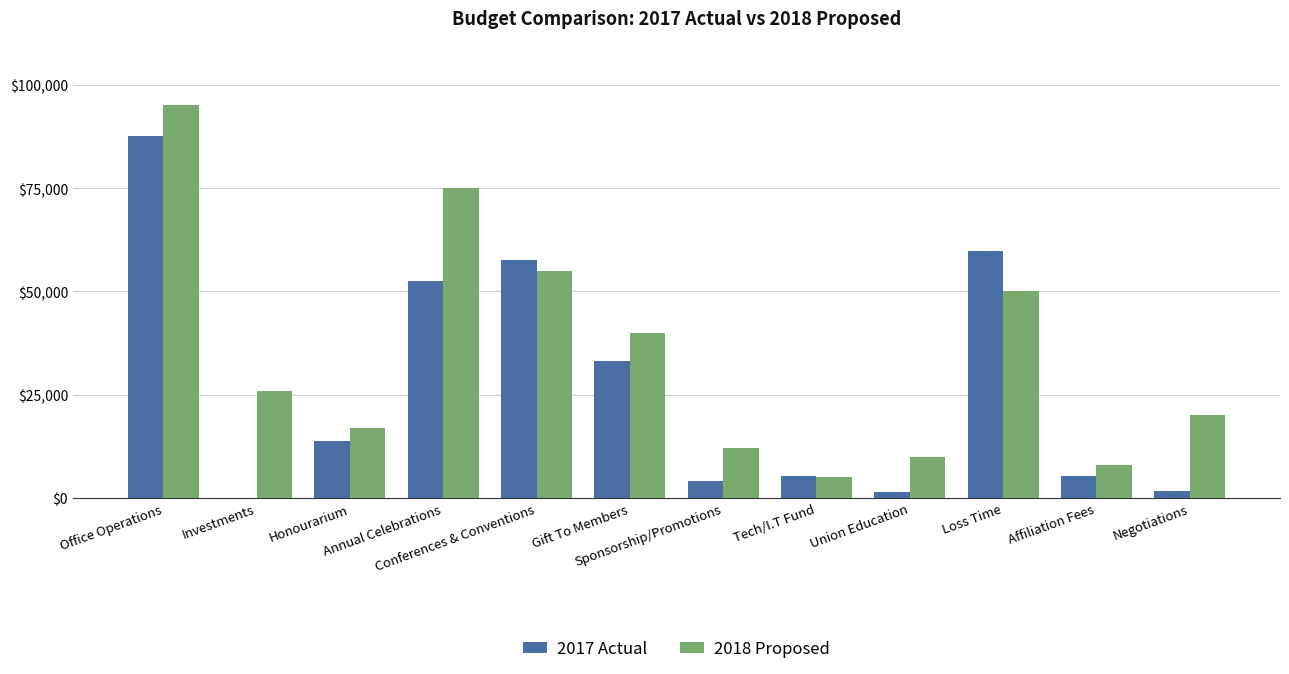

What is the sum of all 2017 Actual values?

322733.7